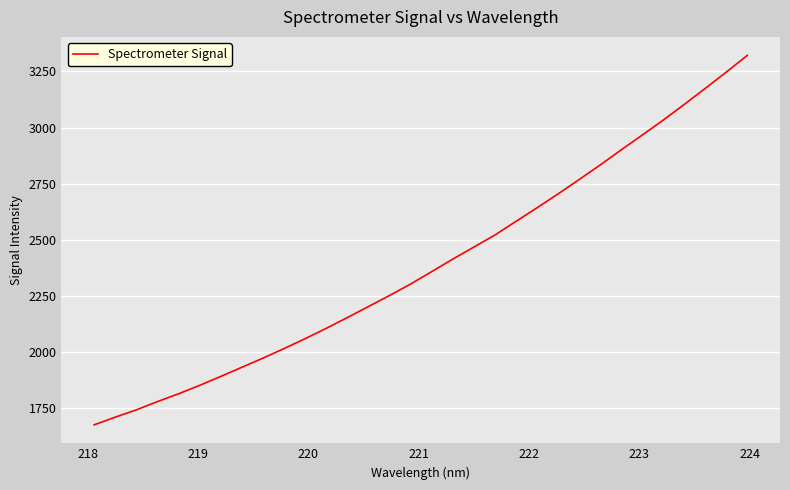

How many values exceed 2357?

16